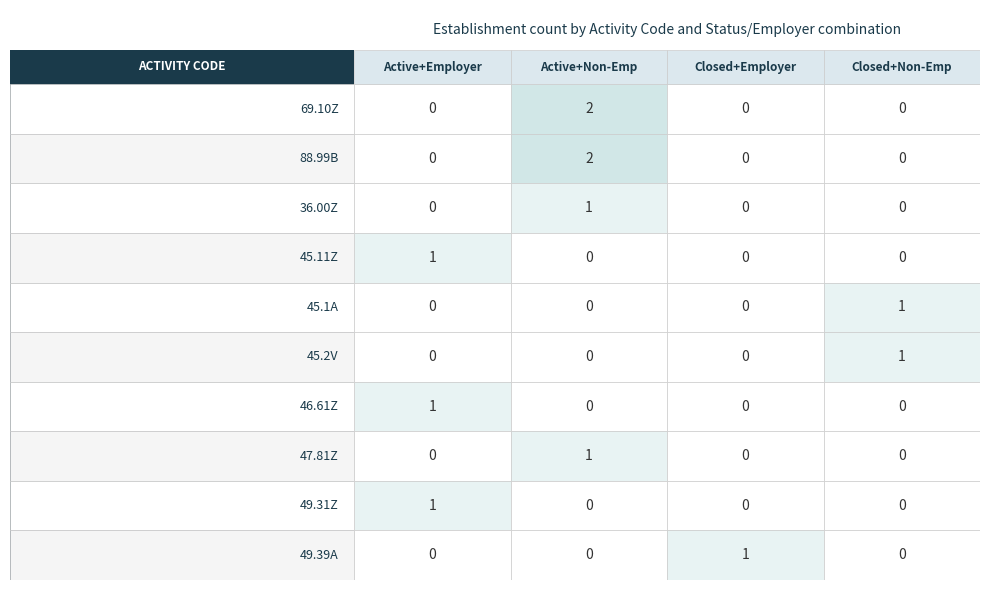

Which series has the widest spread of values?

88.99B